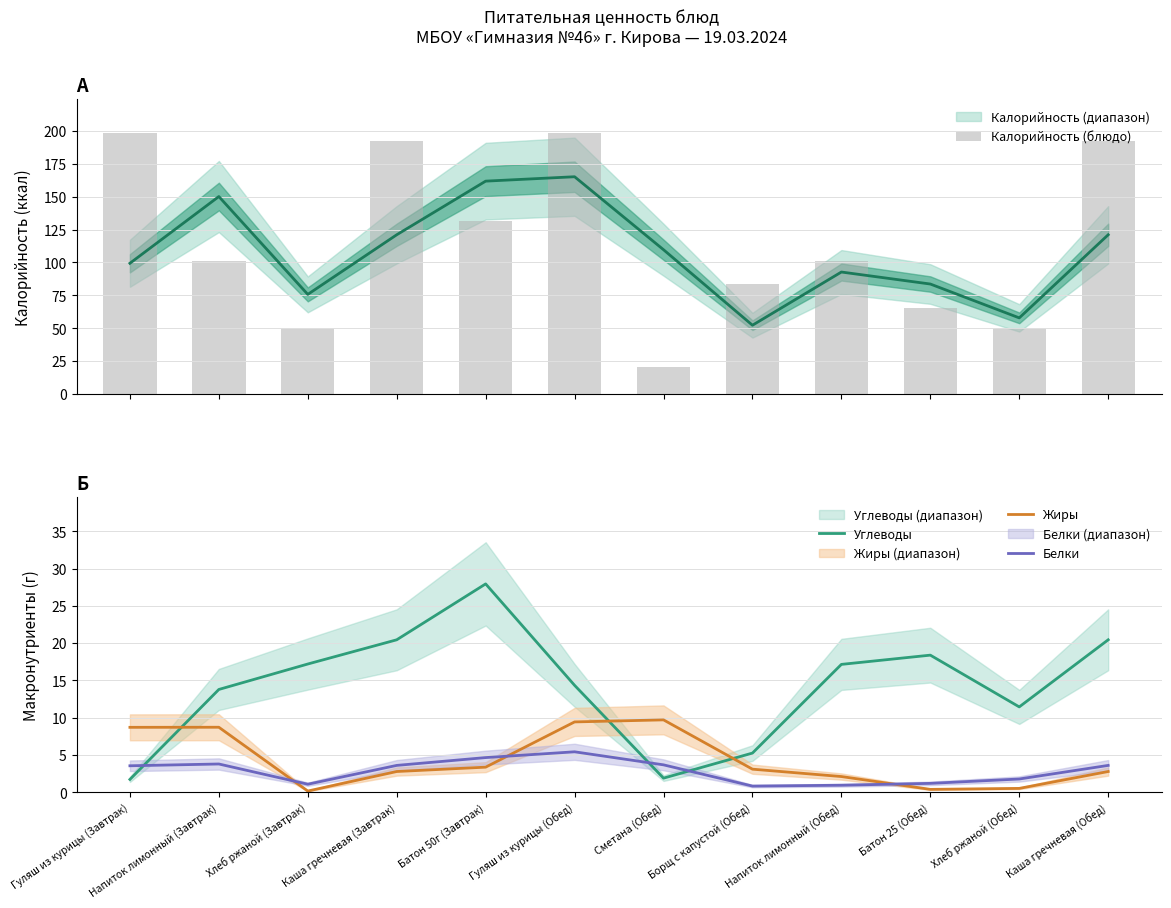

How many data points in Жиры are above 3?

6